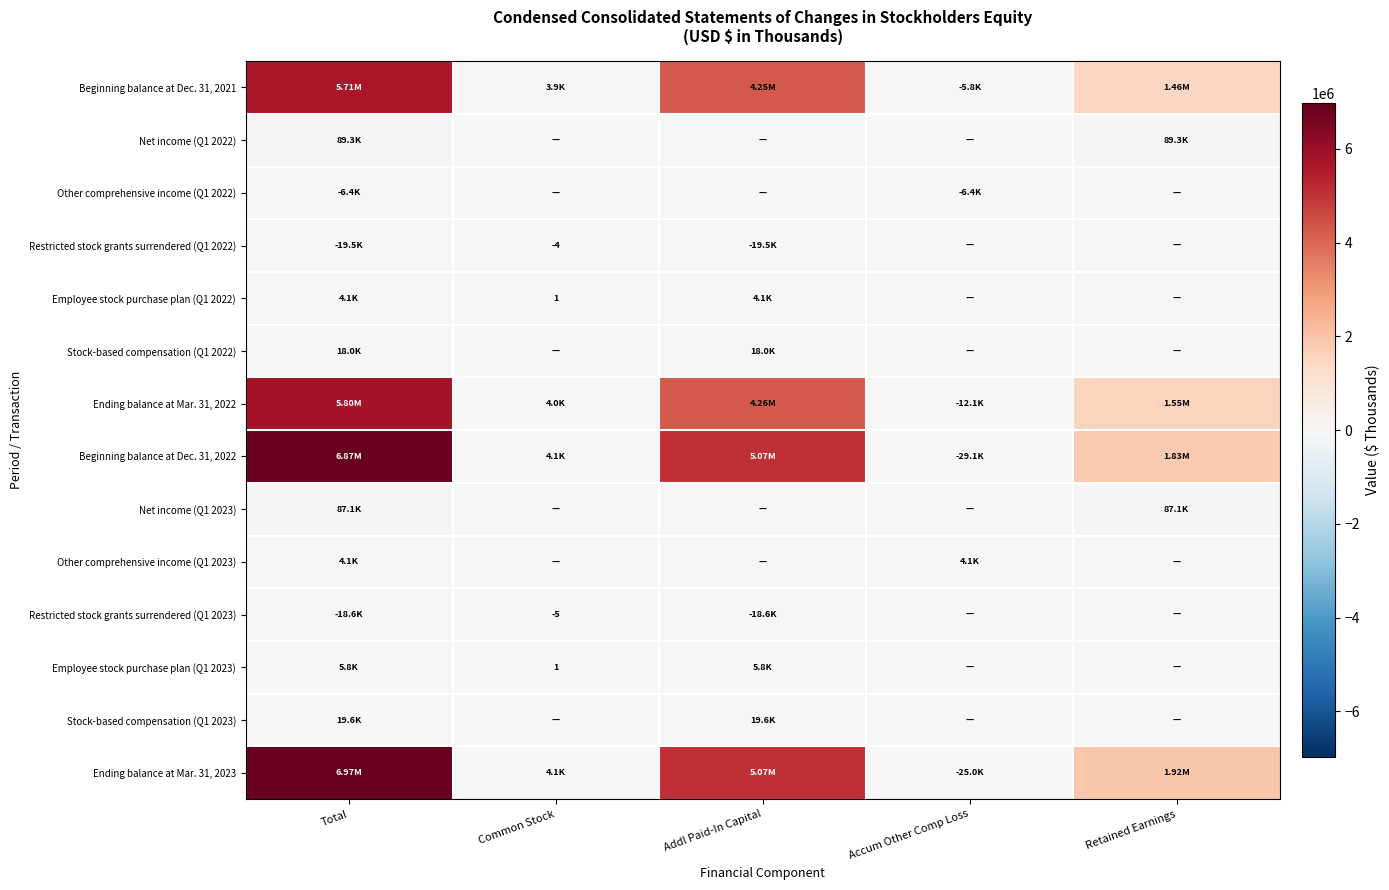

How many distinct data groups are displayed?

14